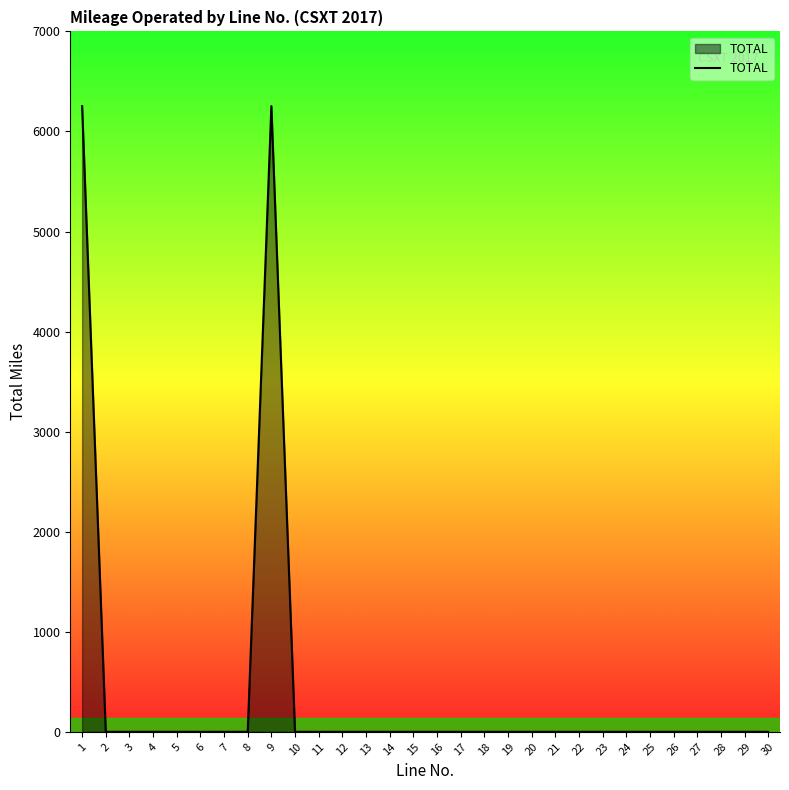

What is the difference between the maximum and minimum values?

6253